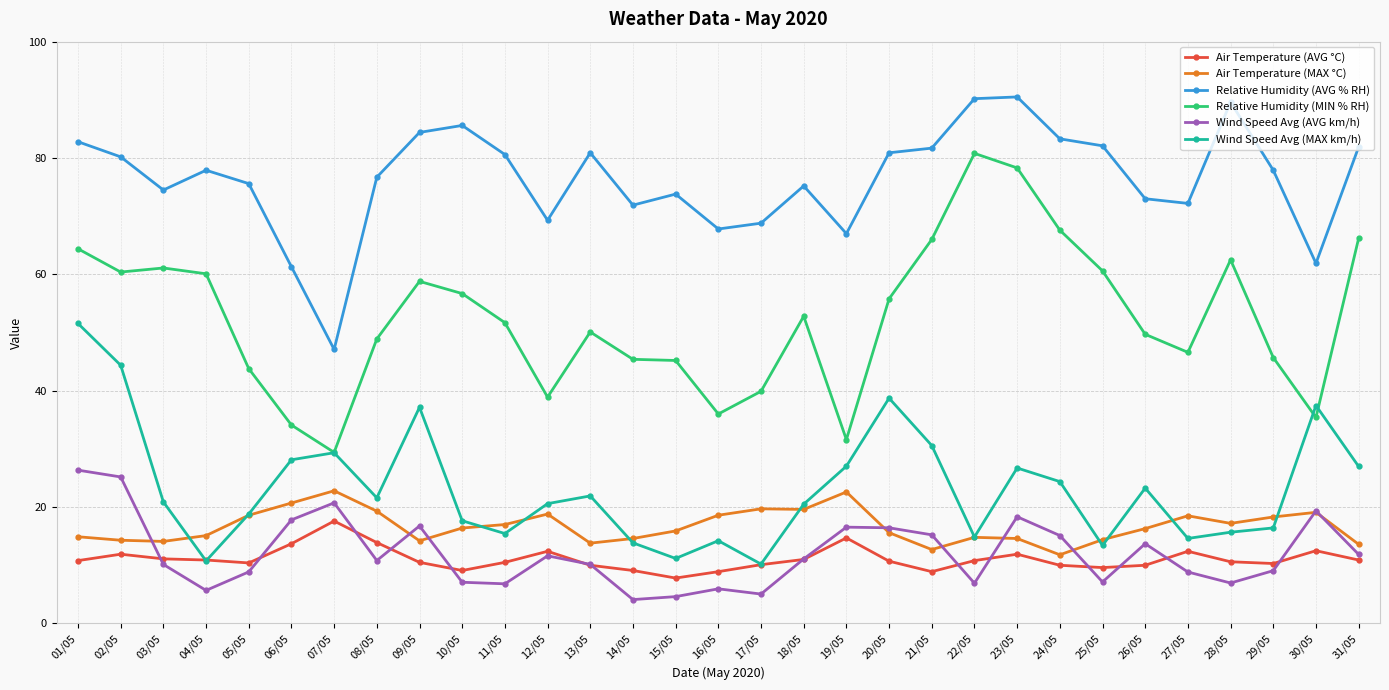

What are all the series names shown in the legend?

Air Temperature (AVG °C), Air Temperature (MAX °C), Relative Humidity (AVG % RH), Relative Humidity (MIN % RH), Wind Speed Avg (AVG km/h), Wind Speed Avg (MAX km/h)